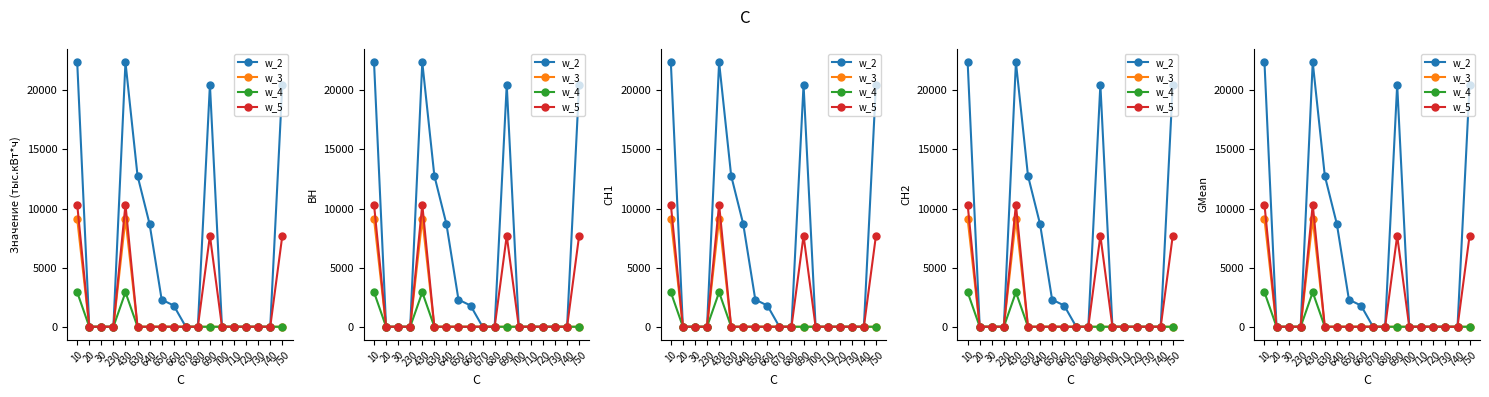

Which series changed the most between 430 and 750?

w_3